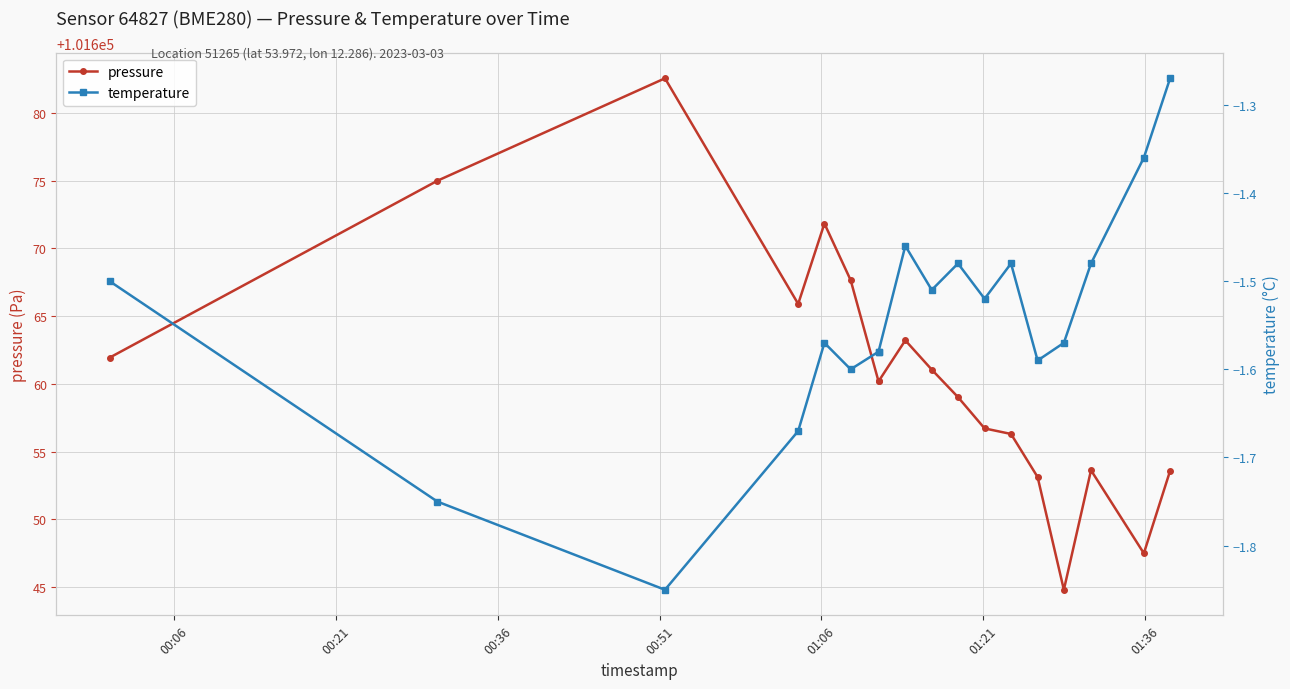

True or false: pressure and temperature intersect in this chart.

False